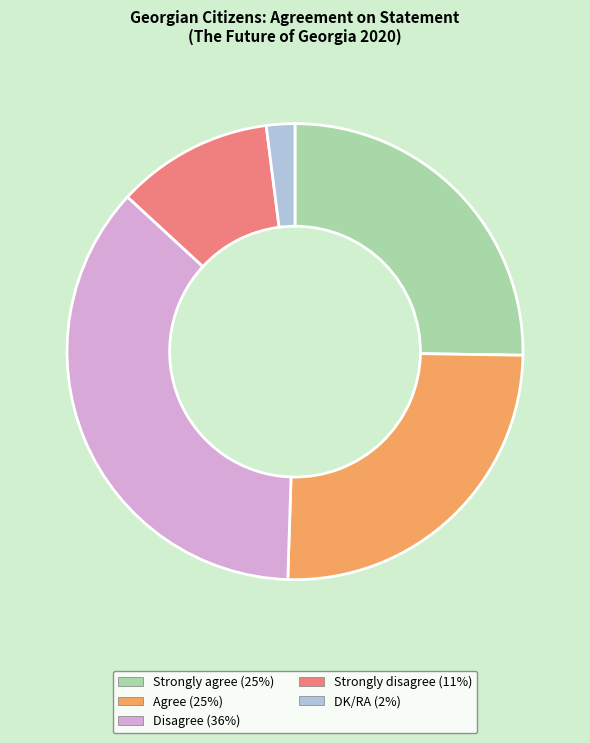

Between Strongly disagree and Disagree, which is larger?

Disagree